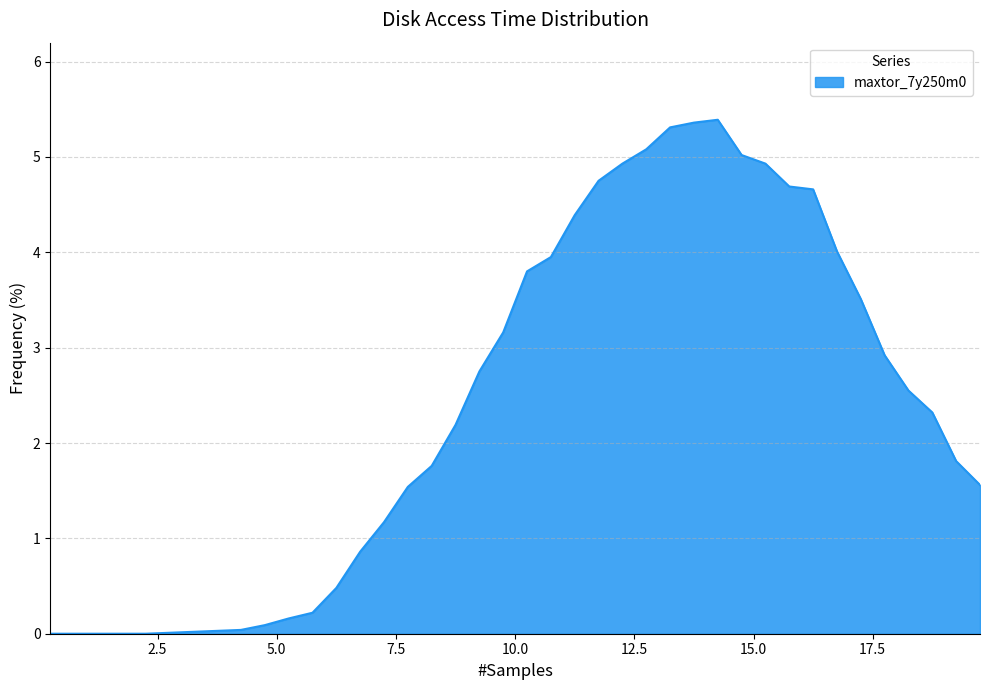

What is the difference between the maximum and minimum values?

5.4